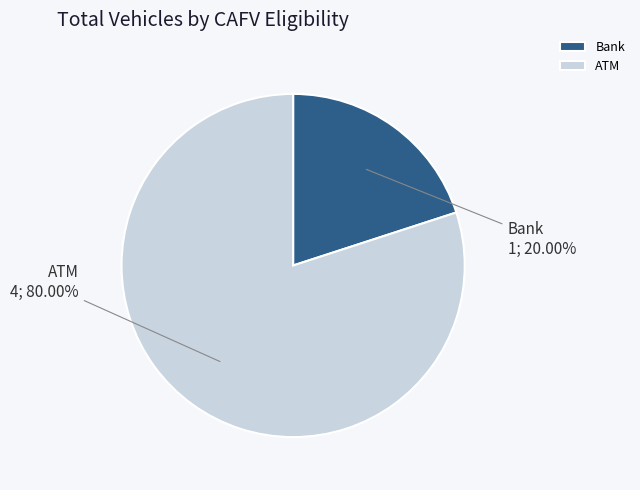

Which has a higher value, Bank or ATM?

ATM